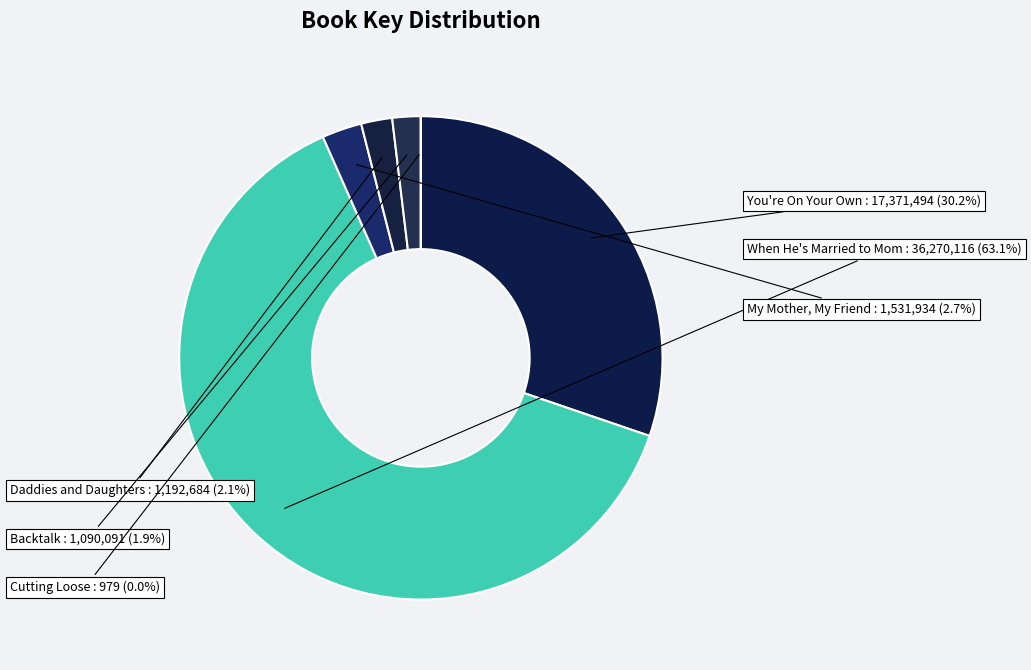

What is the majority slice?

When He's Married to Mom